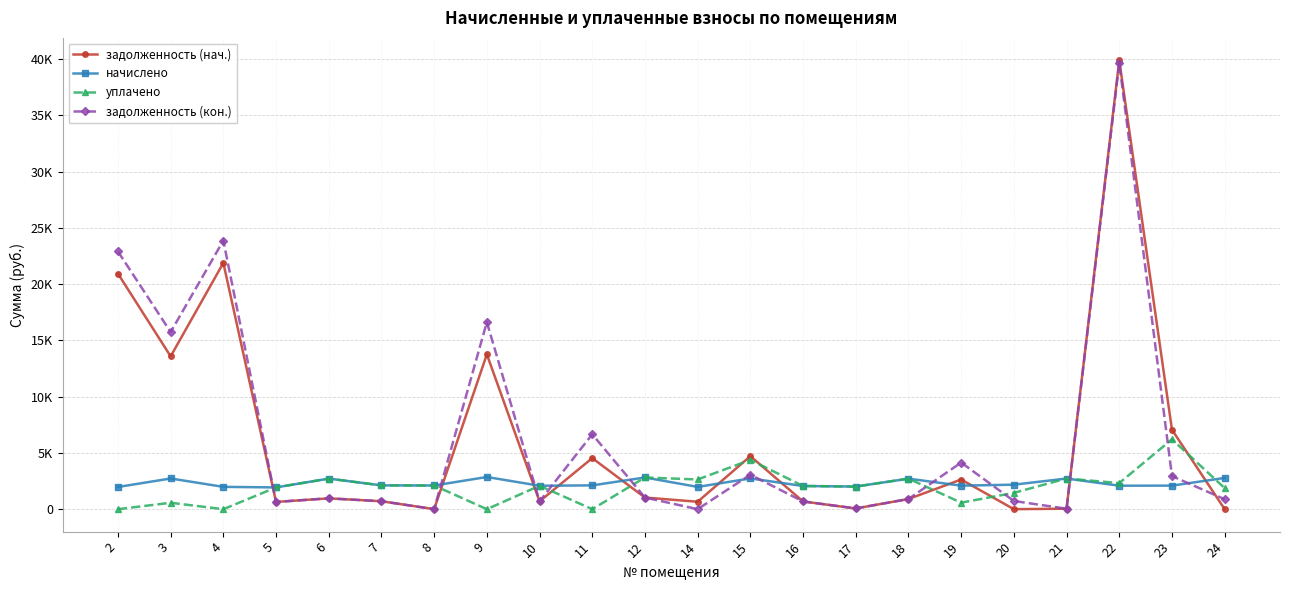

What are all the series names shown in the legend?

задолженность (нач.), начислено, уплачено, задолженность (кон.)